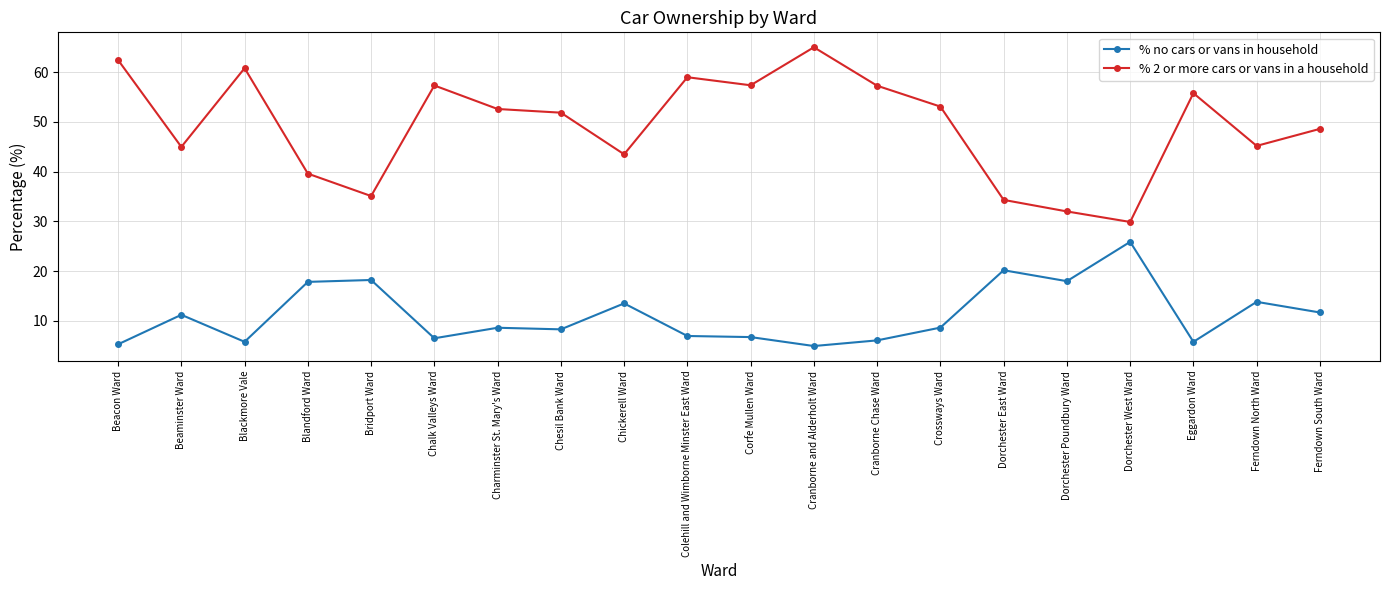

What is the label of the 19th point from the right?

Beaminster Ward